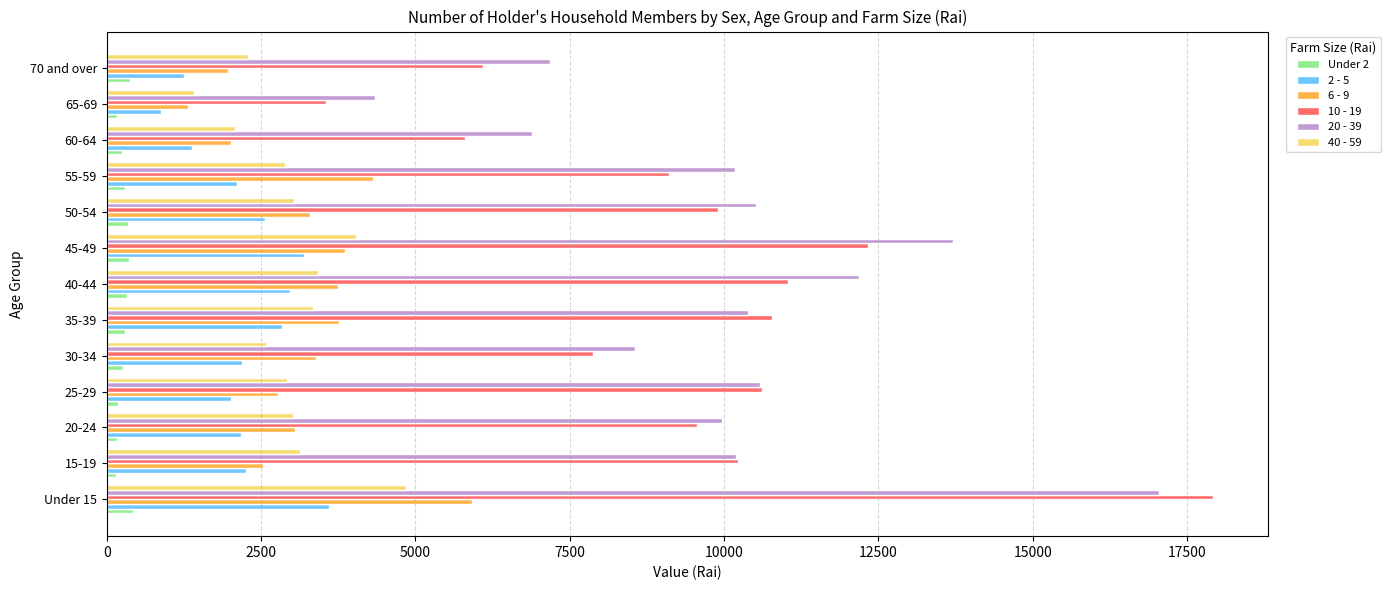

At which category does the chart reach its peak across all series?

Under 15